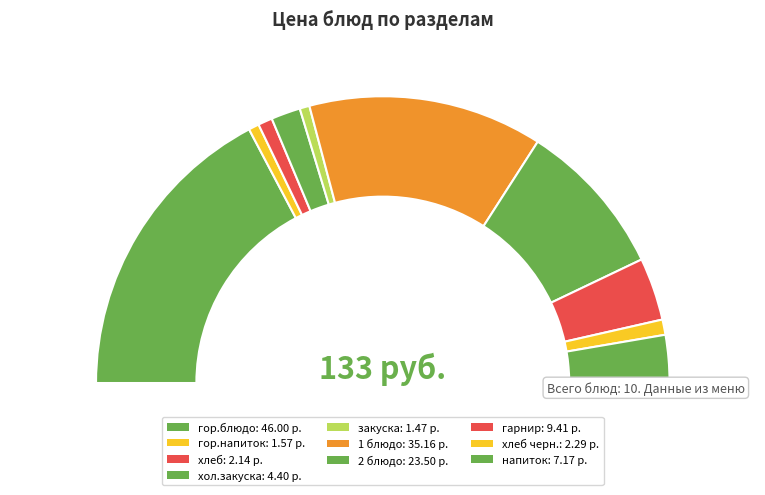

Rank the categories by value from highest to lowest.

гор.блюдо, 1 блюдо, 2 блюдо, гарнир, напиток, хол.закуска, хлеб черн., хлеб, гор.напиток, закуска